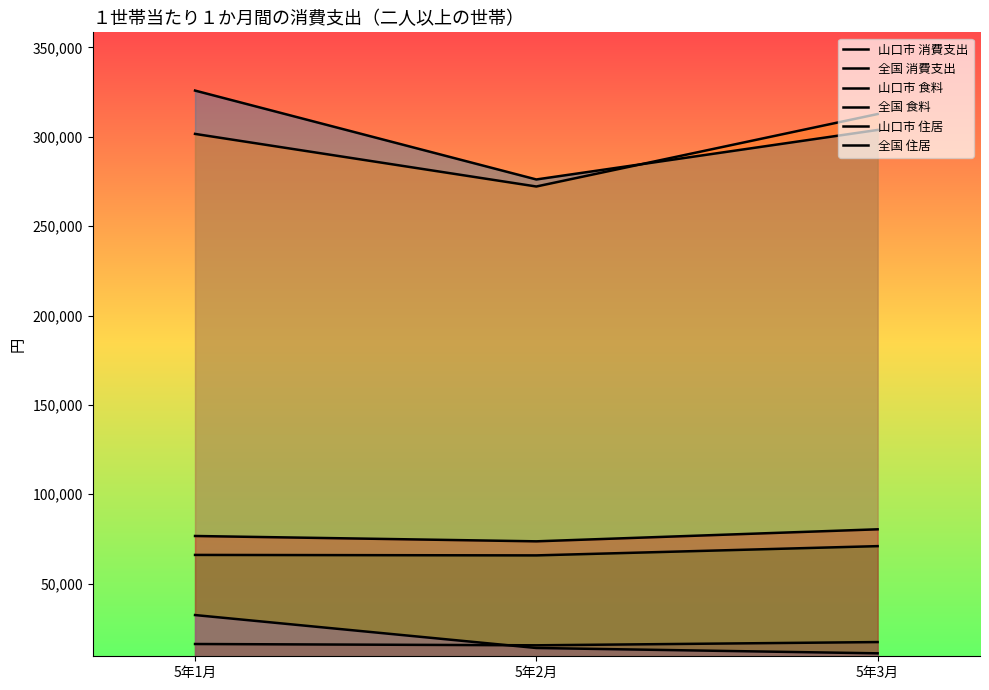

What are all the series names shown in the legend?

山口市 消費支出, 全国 消費支出, 山口市 食料, 全国 食料, 山口市 住居, 全国 住居